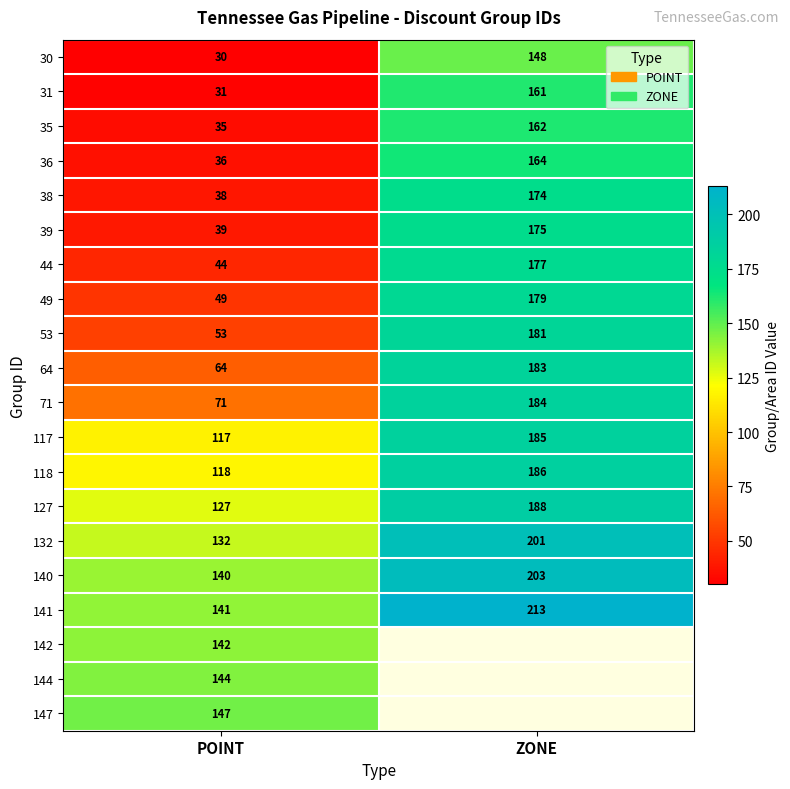

The value of 30 at ZONE is 242. True or false?

False